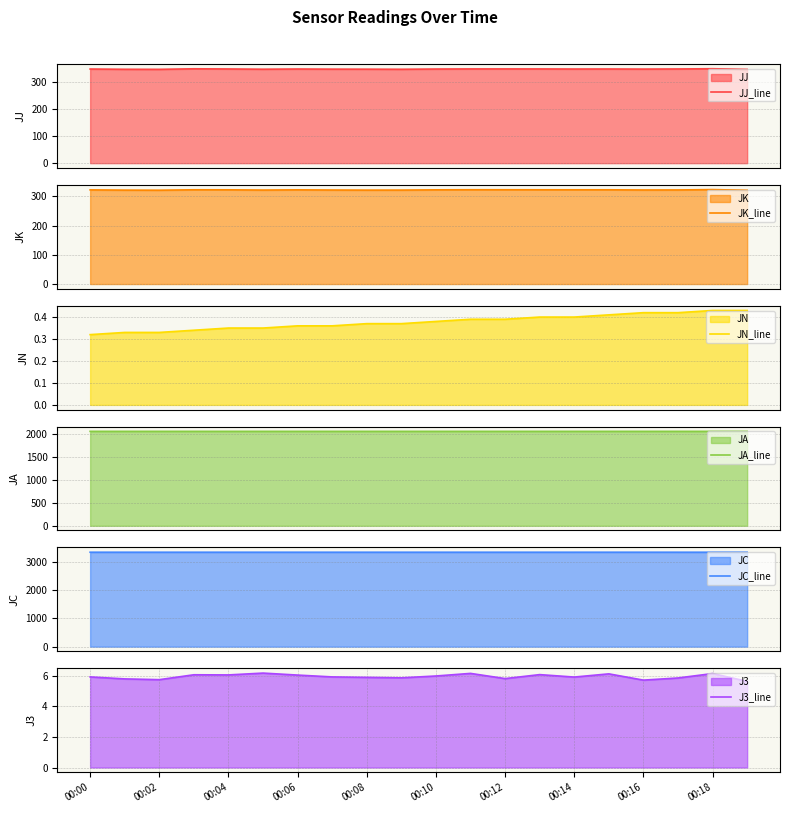

Reading left to right, extract all data points from this chart.

JJ_line: 350.0	349.1	348.9	350.9	350.3	349.3	350.1	349.6	349.5	349.1	350.0	350.4	350.4	350.4	350.0	350.2	349.8	350.3	351.1	348.6
JK_line: 321.9	321.1	320.9	322.3	322.2	321.3	322.1	321.5	321.1	321.2	322.1	322.4	322.4	322.3	322.2	322.2	321.6	321.7	322.9	320.7
JN_line: 0.3	0.3	0.3	0.3	0.3	0.3	0.4	0.4	0.4	0.4	0.4	0.4	0.4	0.4	0.4	0.4	0.4	0.4	0.4	0.4
JA_line: 2048.0	2048.0	2048.0	2048.1	2048.1	2048.0	2048.0	2048.1	2048.0	2048.1	2048.1	2048.1	2048.0	2048.0	2048.0	2048.1	2048.1	2048.1	2048.1	2048.1
JC_line: 3350.0	3350.0	3350.0	3350.0	3350.0	3350.0	3350.0	3350.0	3350.0	3350.0	3350.0	3350.1	3350.1	3350.1	3350.1	3350.1	3350.1	3350.1	3350.1	3350.1
J3_line: 5.9	5.8	5.8	6.1	6.1	6.2	6.0	5.9	5.9	5.9	6.0	6.2	5.8	6.1	5.9	6.1	5.7	5.9	6.2	5.6